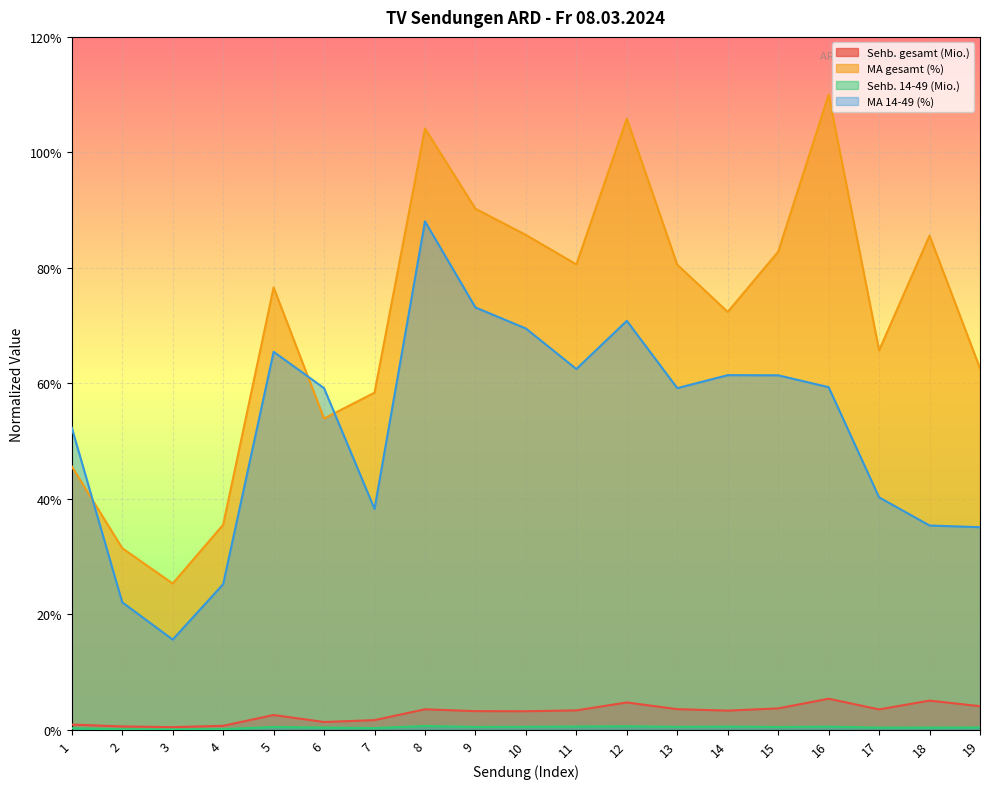

Is it true that Sehb. gesamt (Mio.) equals 0.1 at 1?

True